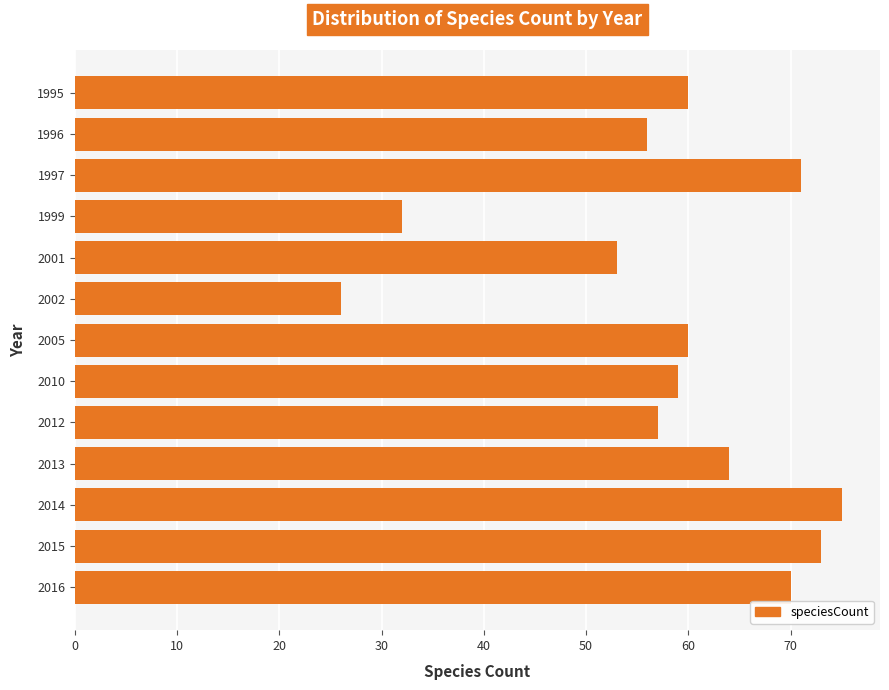

Count the number of categories in the chart.

13